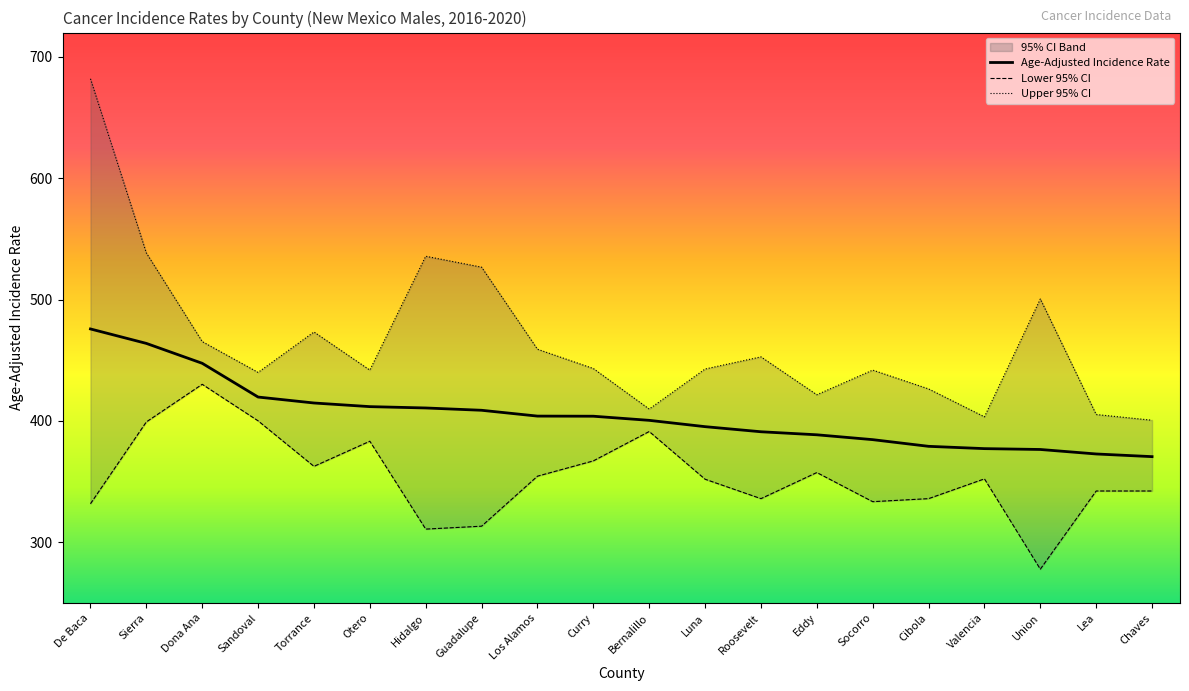

At how many categories does at least one series exceed 547?

1